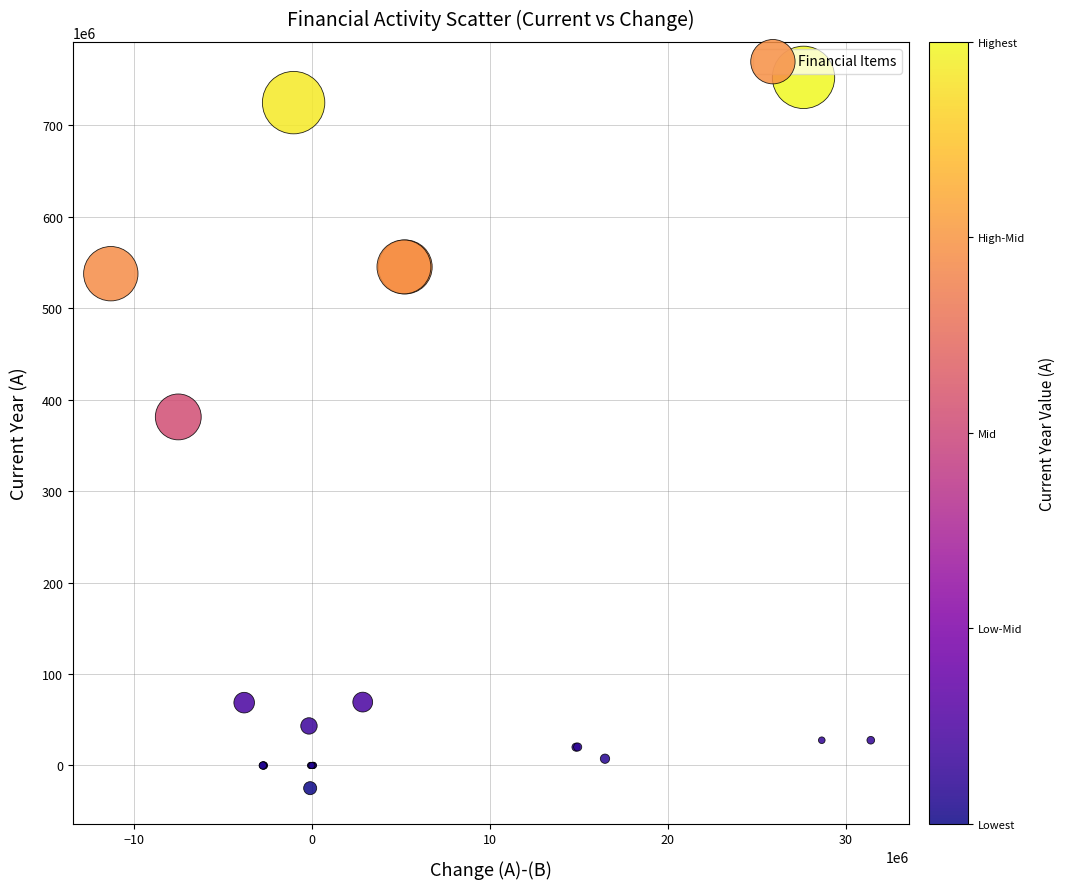

What Y value in the scatter plot is closest to 363848828?

381180030